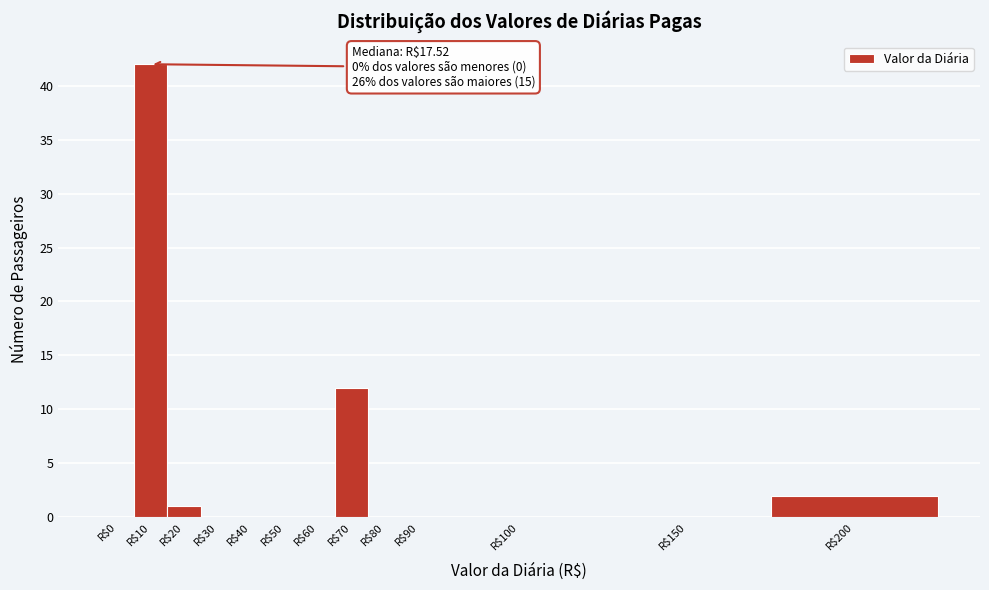

At which label is the value closest to 21?

R$70